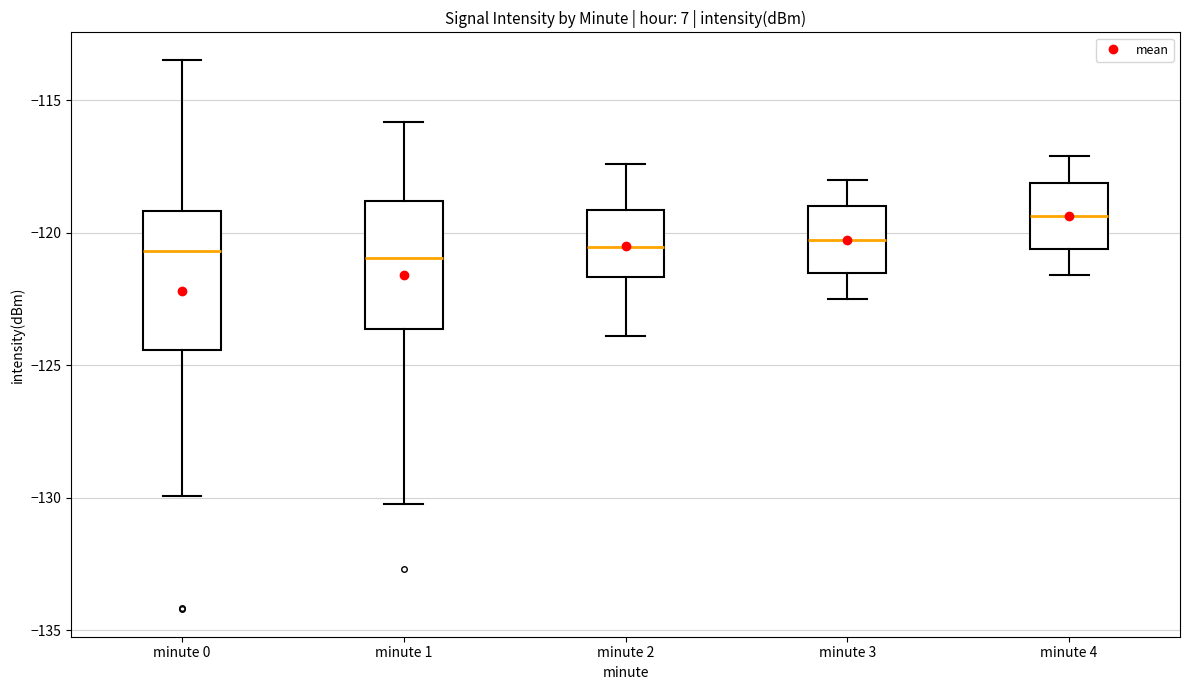

Reading left to right, read every box against the y-axis: the position of its median line, the range the box covers, and the ends of its whiskers. The values are not printed on the chart, so give them approximately, as read against the axis.

minute 0: median -120.5, box -124.5 to -119.0, whiskers -130.0 to -113.5
minute 1: median -121.0, box -123.5 to -119.0, whiskers -130.0 to -116.0
minute 2: median -120.5, box -121.5 to -119.0, whiskers -124.0 to -117.5
minute 3: median -120.0, box -121.5 to -119.0, whiskers -122.5 to -118.0
minute 4: median -119.5, box -120.5 to -118.0, whiskers -121.5 to -117.0